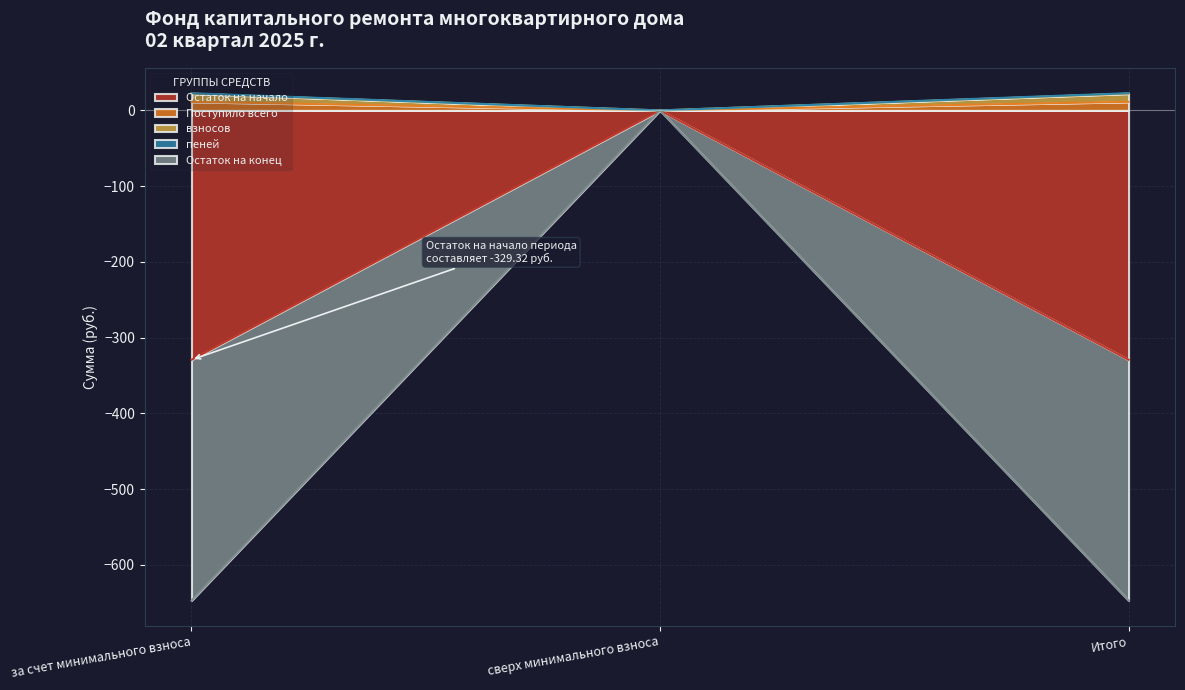

List the labels in order of пеней value, smallest first.

за счет минимального взноса, Итого, сверх минимального взноса